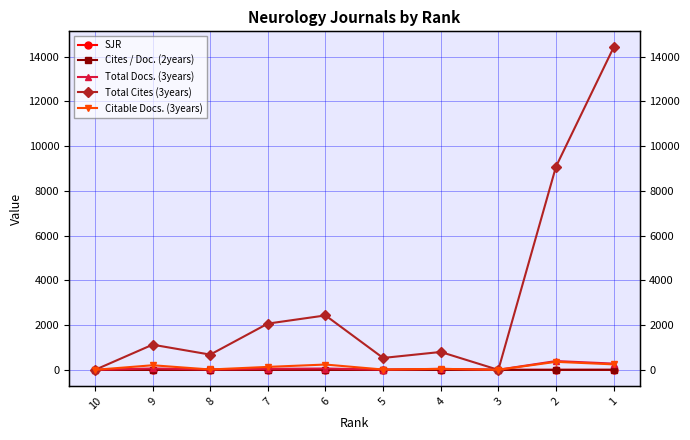

What value does the SJR series have at 7?

0.6